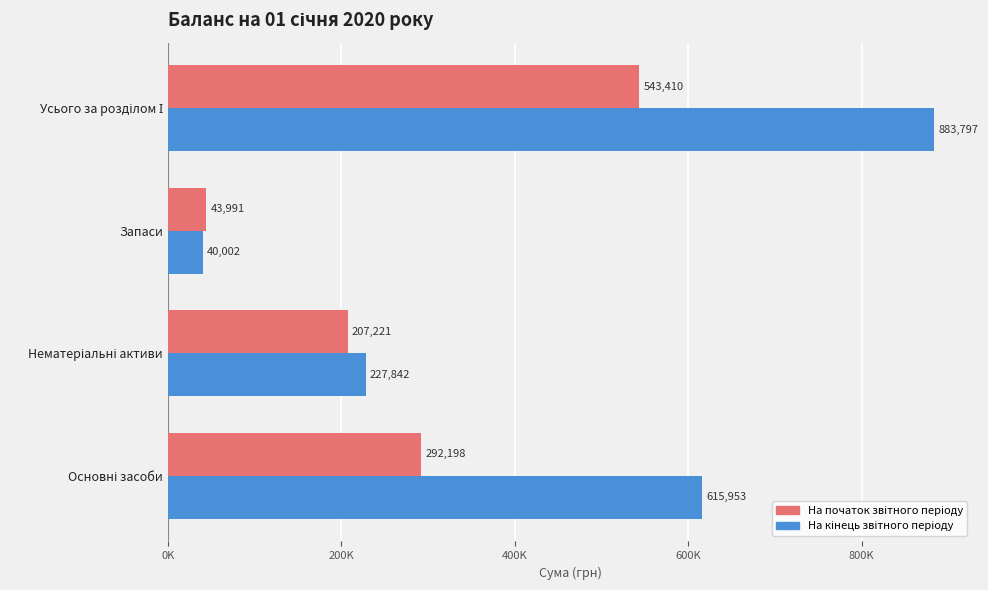

What position from the left is Основні засоби?

1